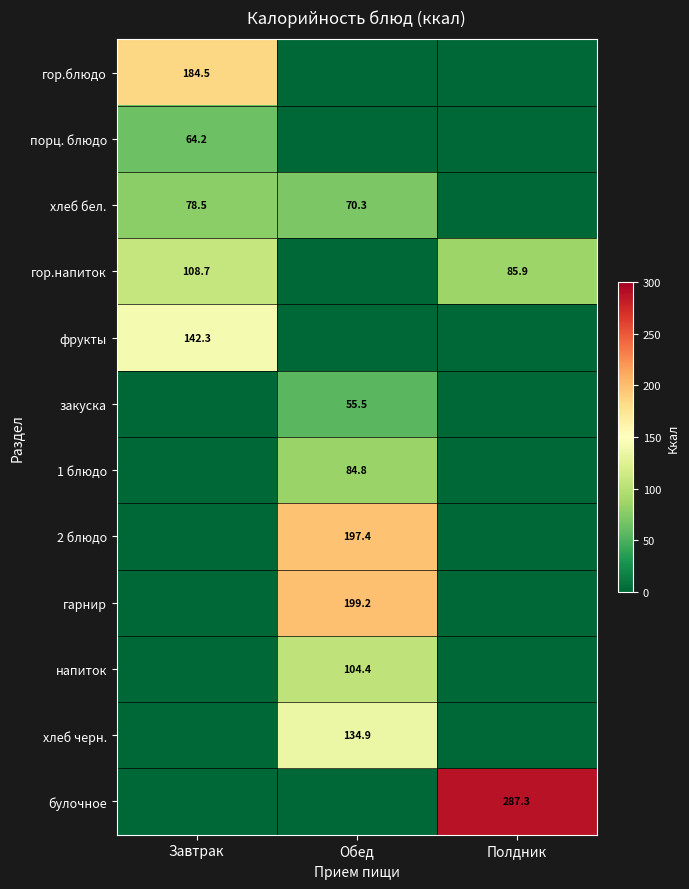

Is it true that 2 блюдо equals 197.4 at Обед?

True